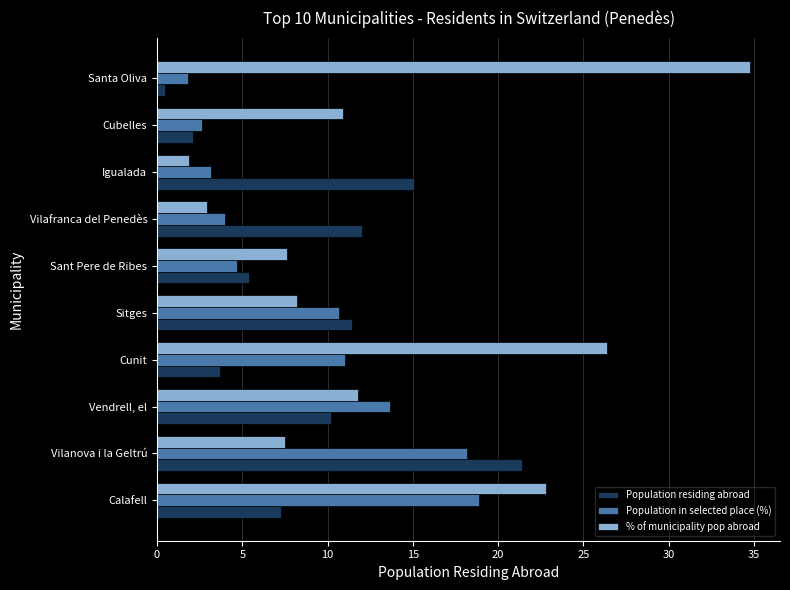

What value does the Population residing abroad series have at Cubelles?

2.1